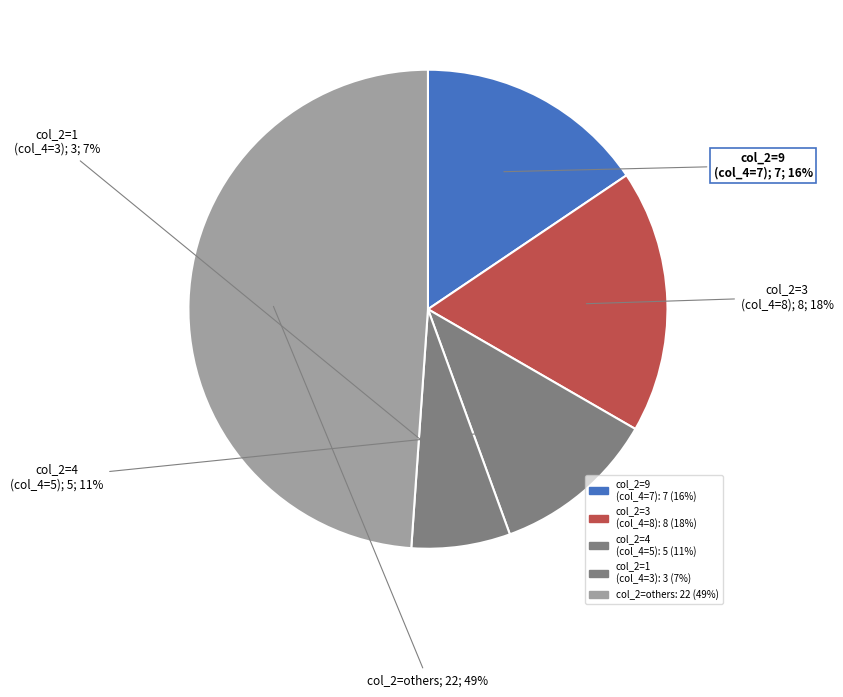

Count the number of slices in the pie.

5